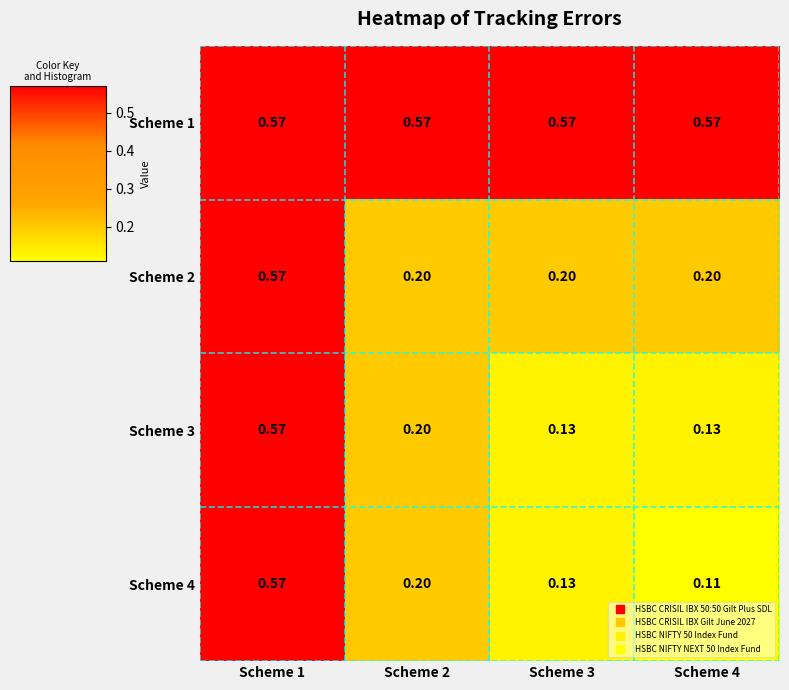

Count the number of categories in the chart.

4